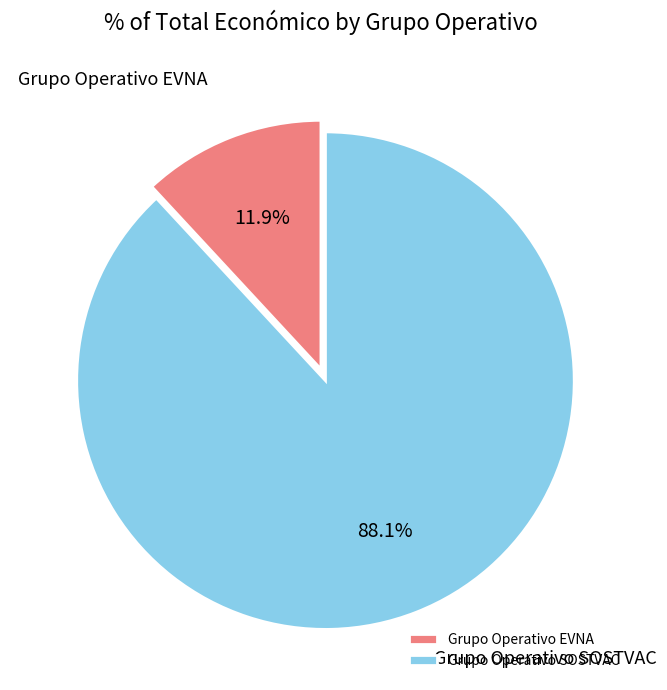

To the nearest percent, what is the difference between the Grupo Operativo SOSTVAC and Grupo Operativo EVNA slice percentages?

76%